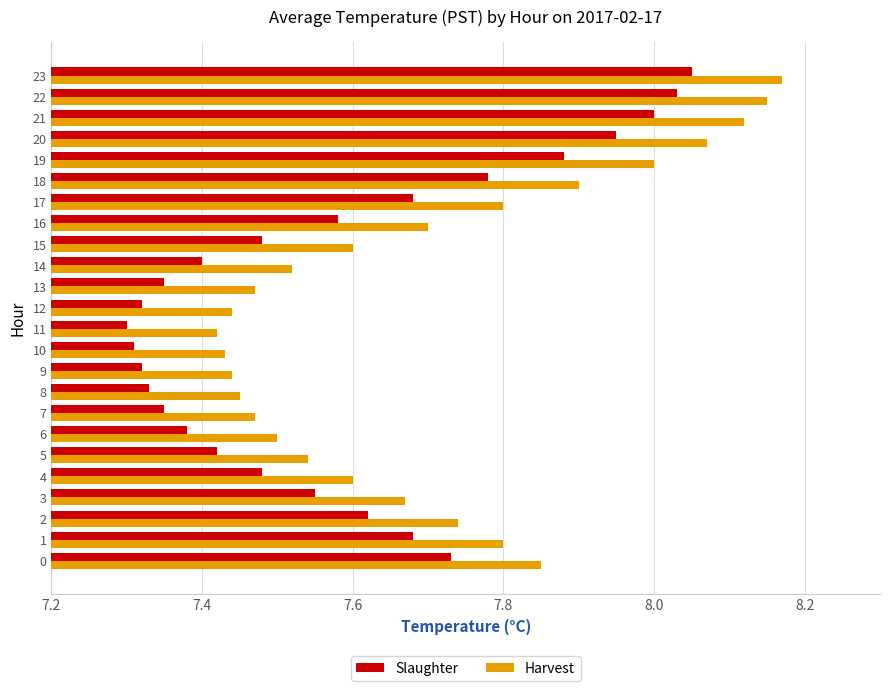

True or false: Harvest has a value of 7.5 at 13.

True